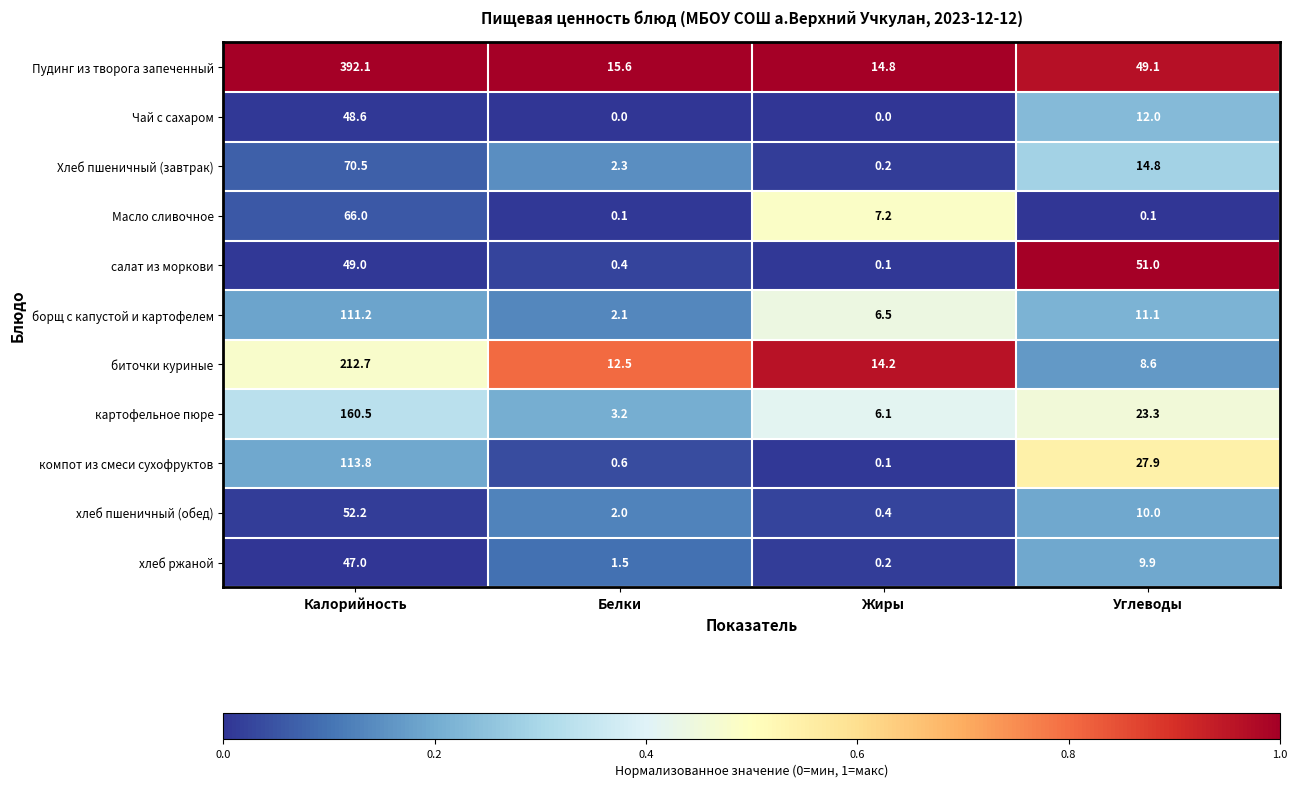

True or false: хлеб ржаной has a value of 47.0 at Калорийность.

True